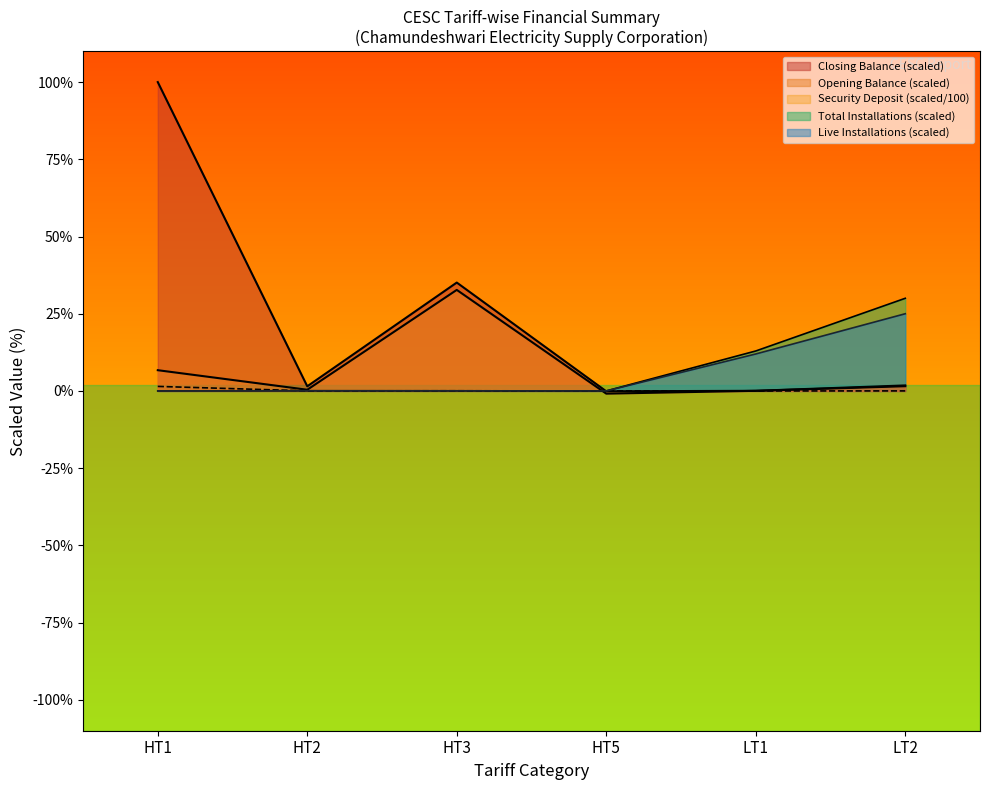

At which label does Security Deposit reach its peak?

HT1